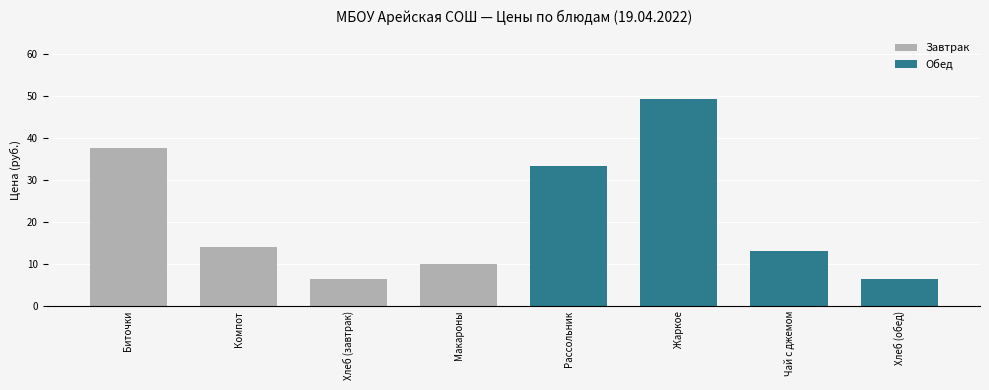

At Биточки, list the series in order from largest to smallest.

Завтрак, Обед